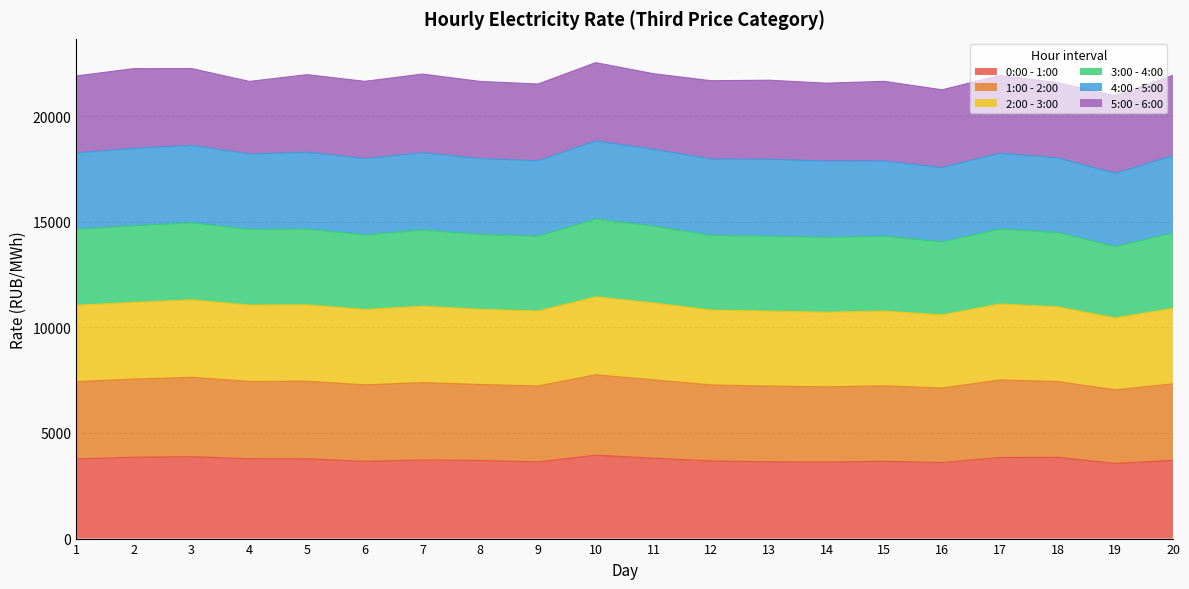

What is the maximum value for 0:00 - 1:00?

3947.5